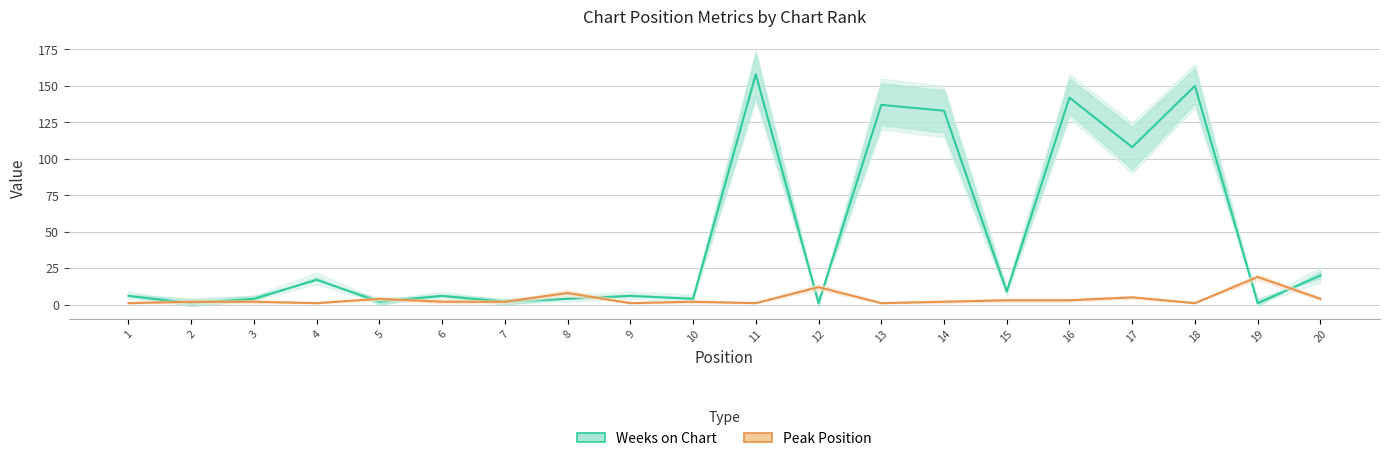

The value of Peak Position at 13 is 2. True or false?

False